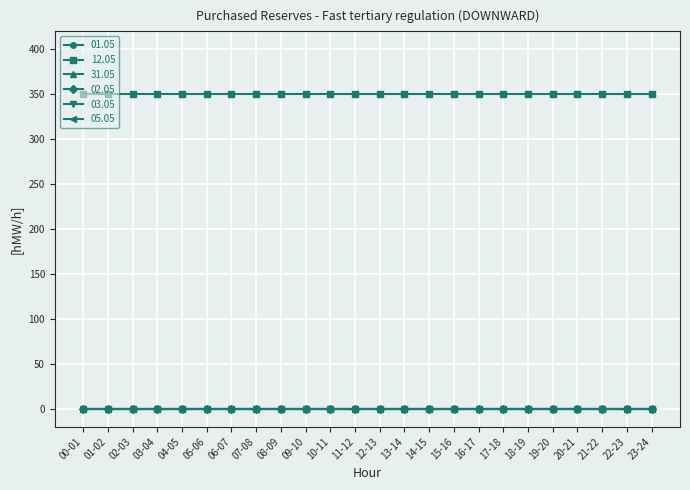

Does the chart have visible grid lines?

Yes